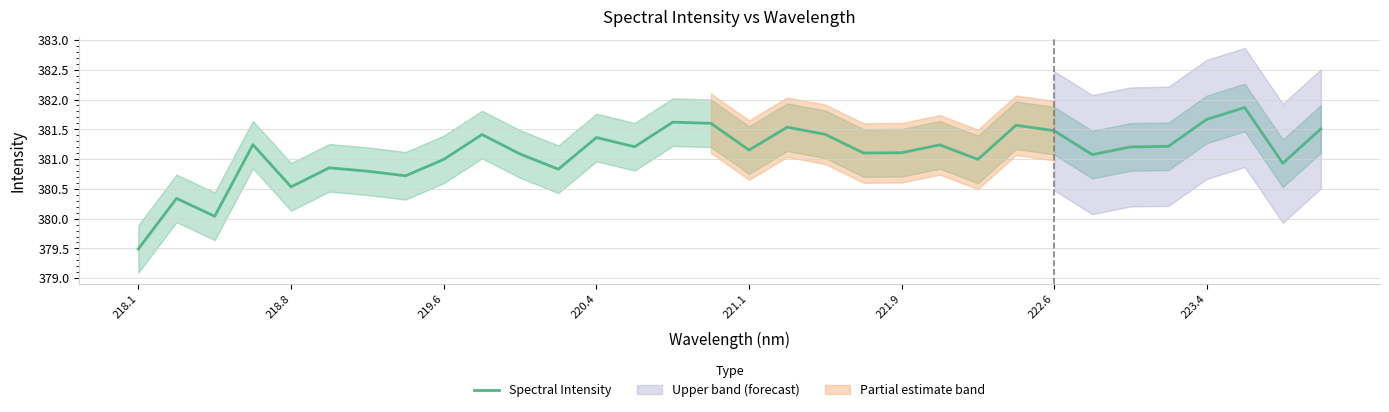

True or false: Spectral Intensity has a value of 207.6 at 223.4.

False